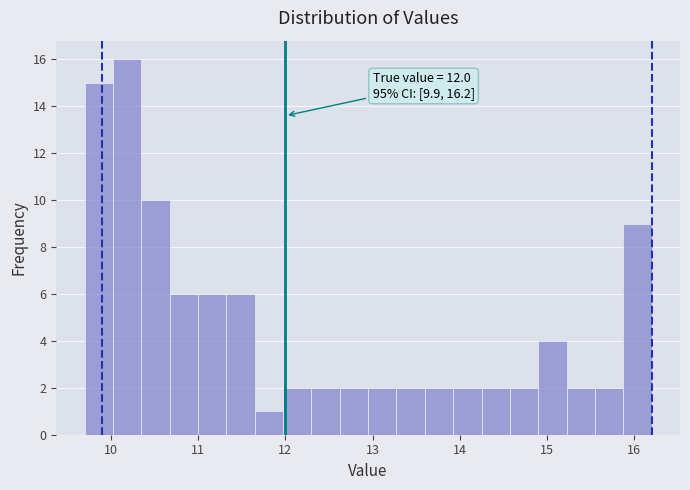

Read against the x-axis, roughly where is the centre of the tallest bar?

10.2